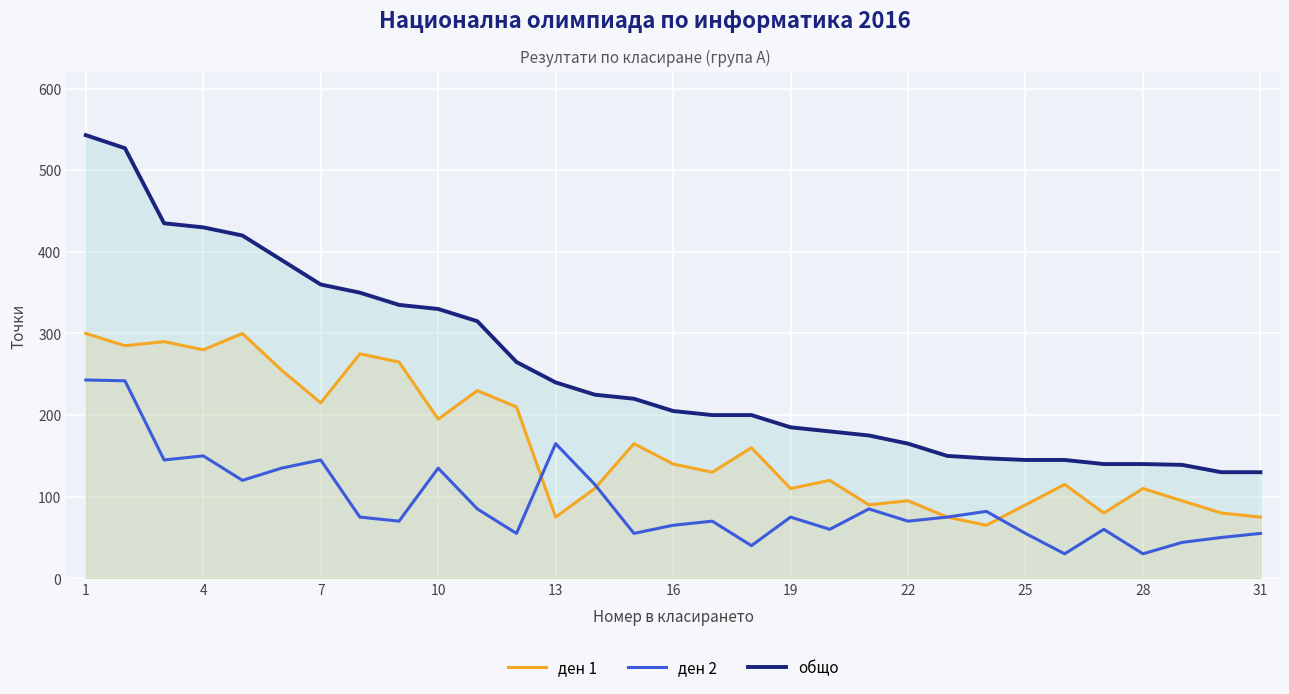

What is the value of the ден 1 point at the 30th from the left?

80